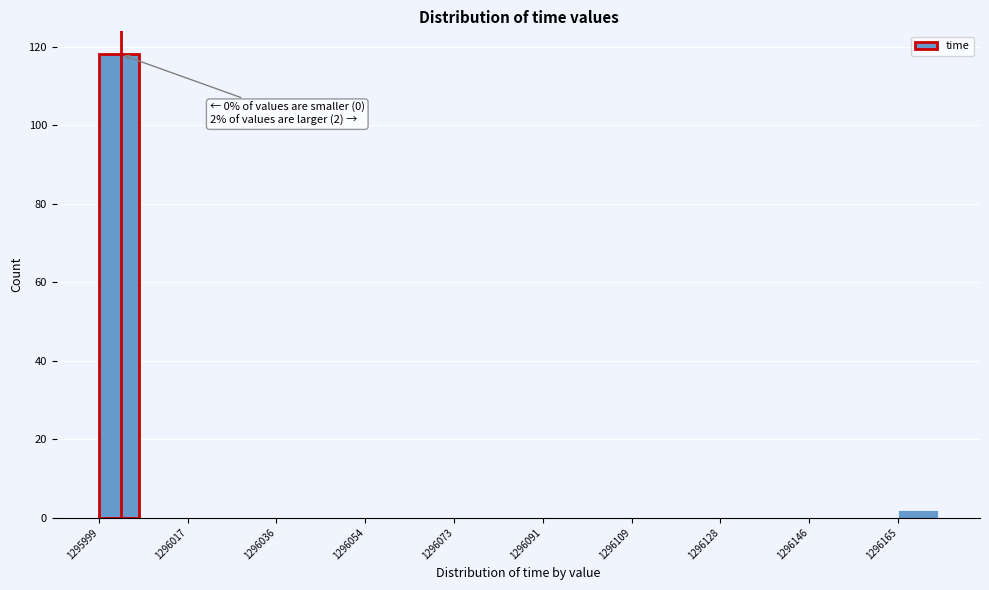

Which range on the x-axis has the tallest bar?

1296000 to 1296008